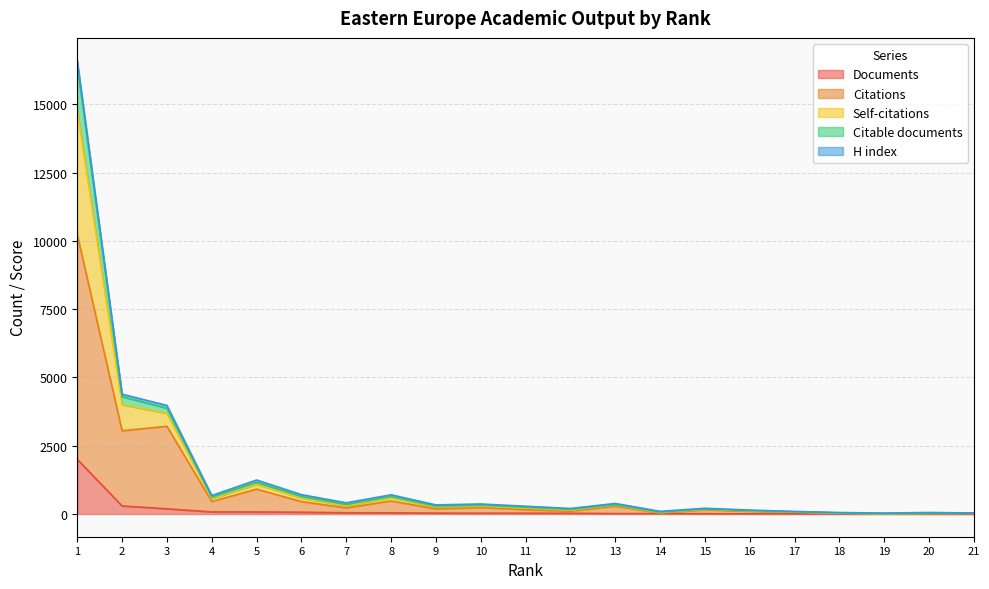

In Citations, how many points are higher than both neighbors (excluding endpoints)?

6